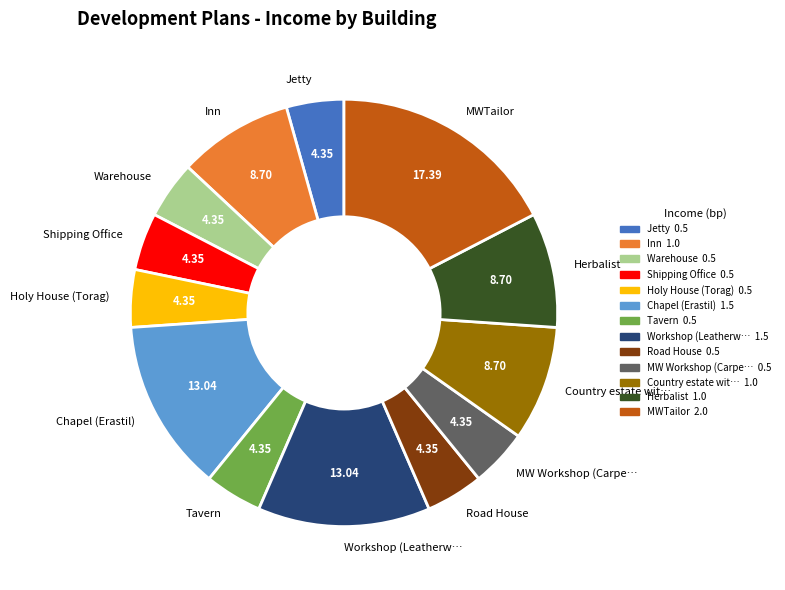

How many segments does this pie chart have?

13